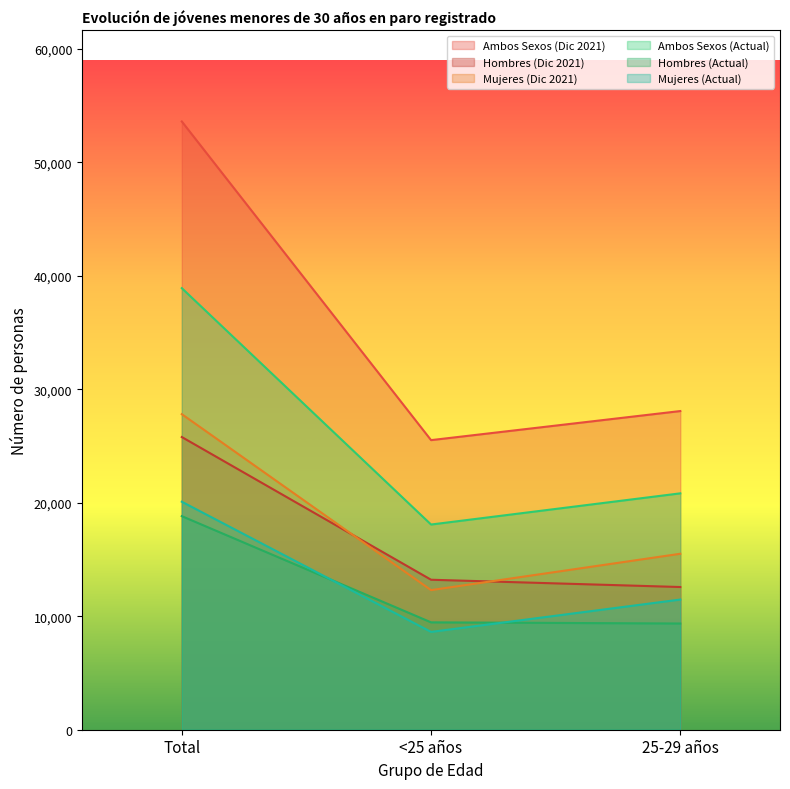

How many lines are shown in the chart?

6